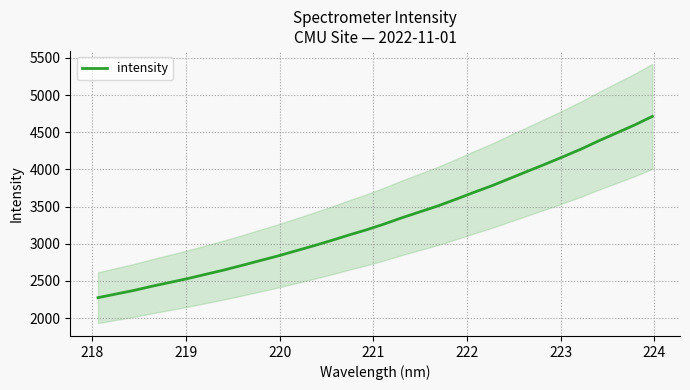

Does the chart have visible grid lines?

Yes